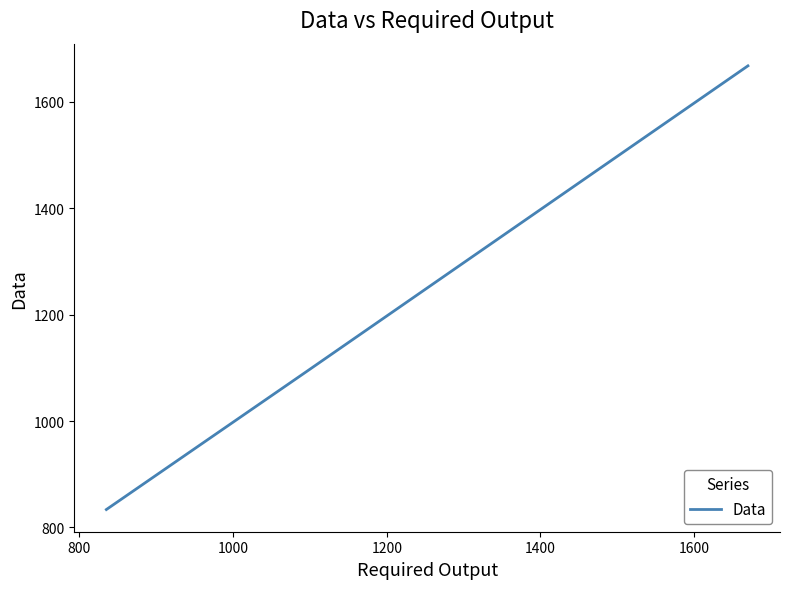

What is the greatest value displayed?

1667.5